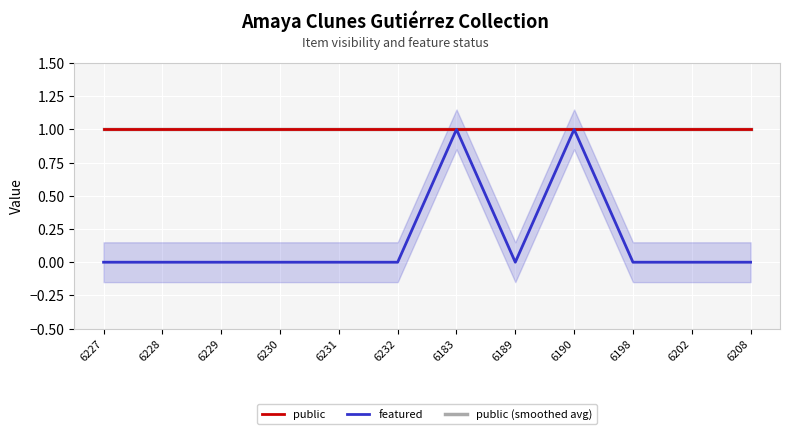

Is the value of public (smoothed avg) at 6227 greater than the value of featured at 6230?

Yes